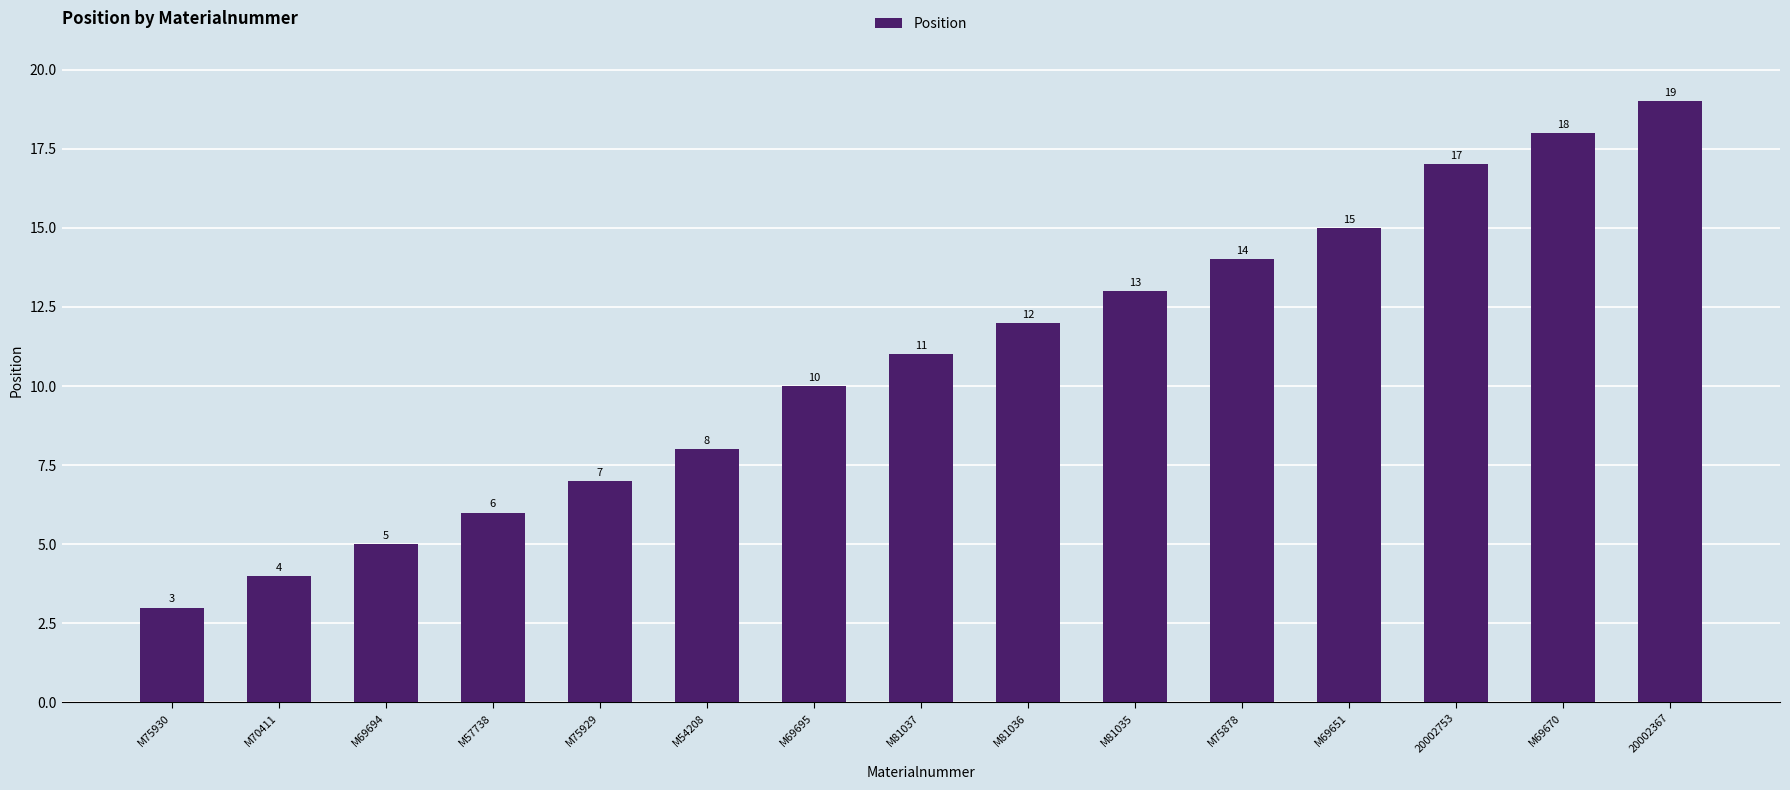

What is the value of the 2nd bar from the left?

4